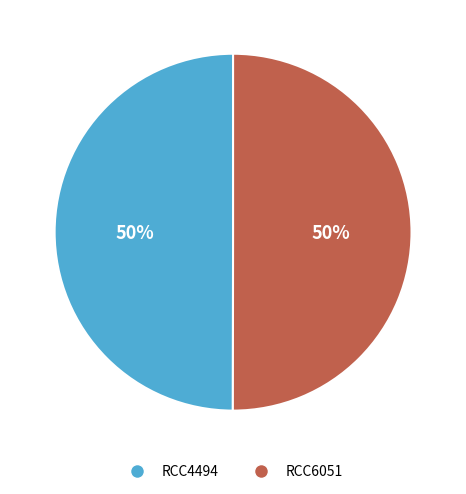

Is the sum of RCC4494 and RCC6051 greater than half?

Yes